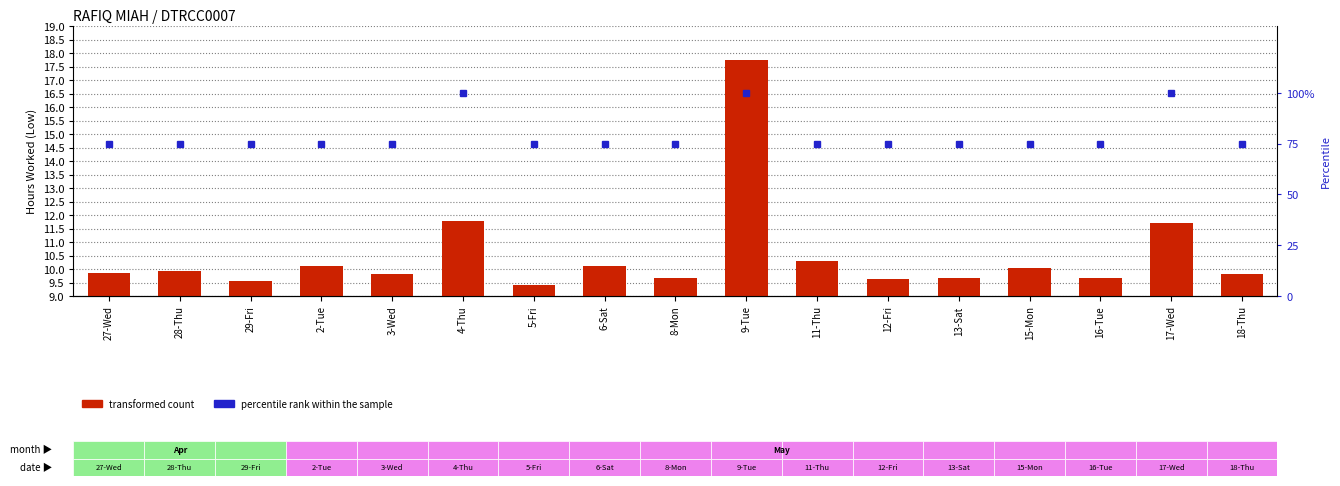

Is it true that percentile rank within the sample equals 75.0 at 29-Fri?

True